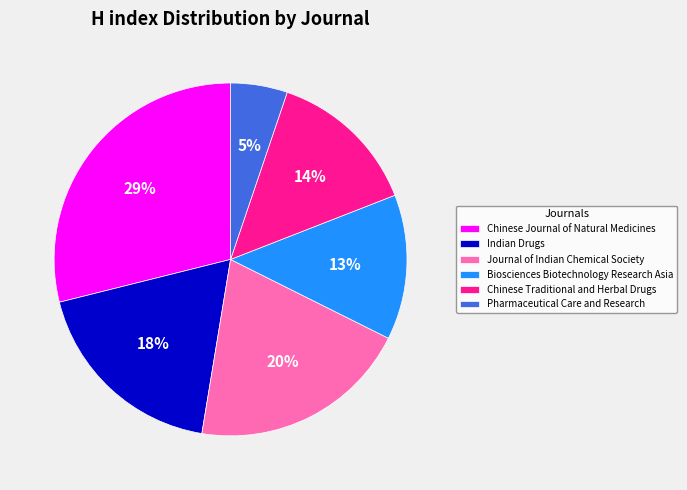

Rank the categories by value from lowest to highest.

Pharmaceutical Care and Research, Biosciences Biotechnology Research Asia, Chinese Traditional and Herbal Drugs, Indian Drugs, Journal of Indian Chemical Society, Chinese Journal of Natural Medicines